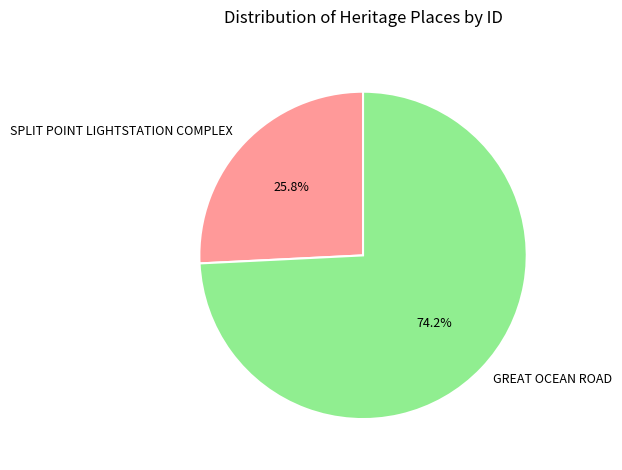

Is it true that GREAT OCEAN ROAD is 74% of the pie?

True